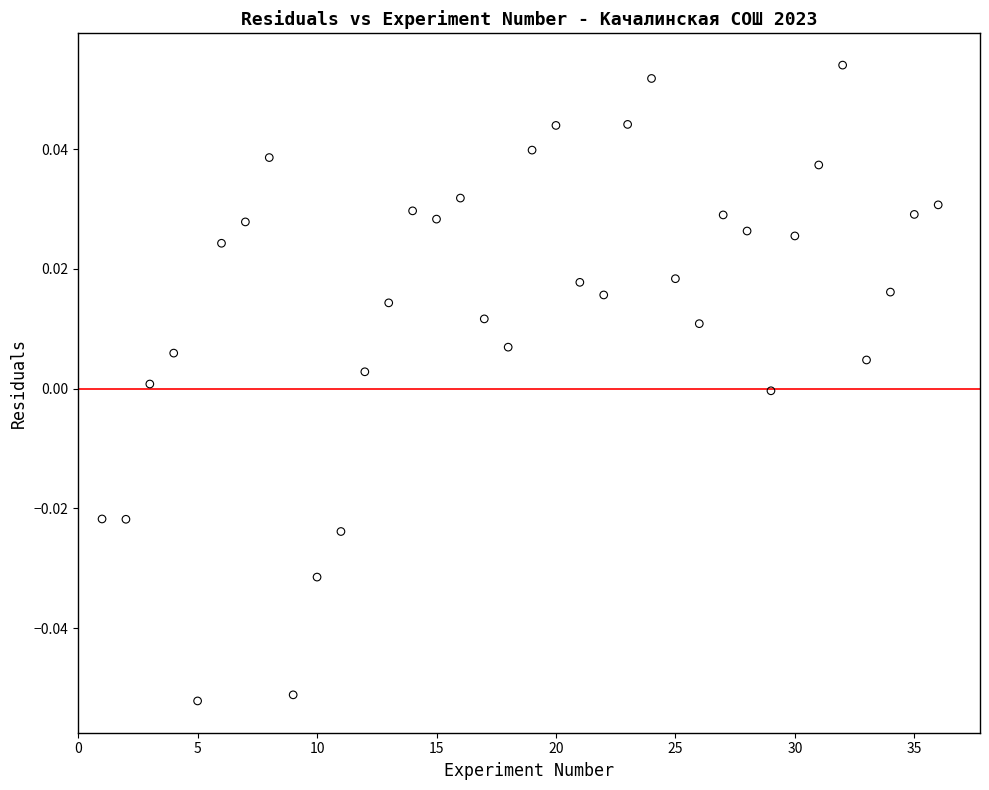

Count the number of points in this scatter plot.

36